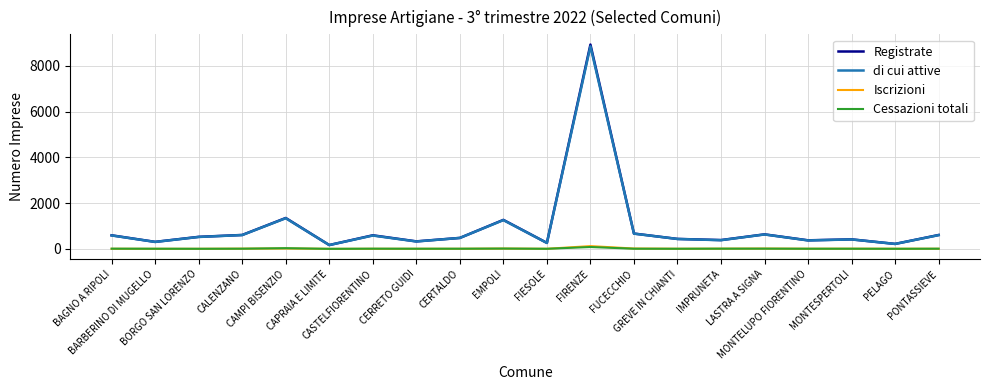

What is the average value of the Iscrizioni series?

12